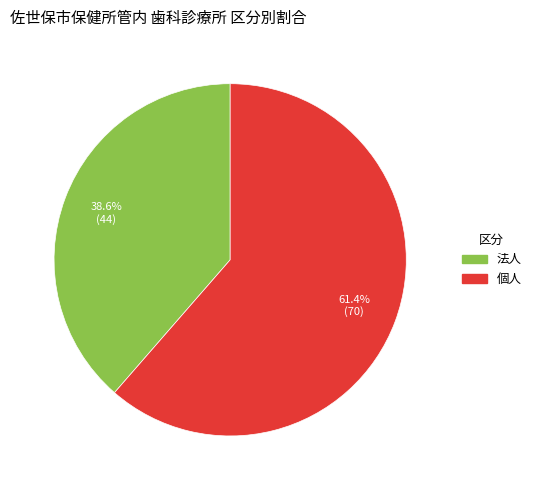

Combined, what portion of the pie is 法人 and 個人?

100.0%